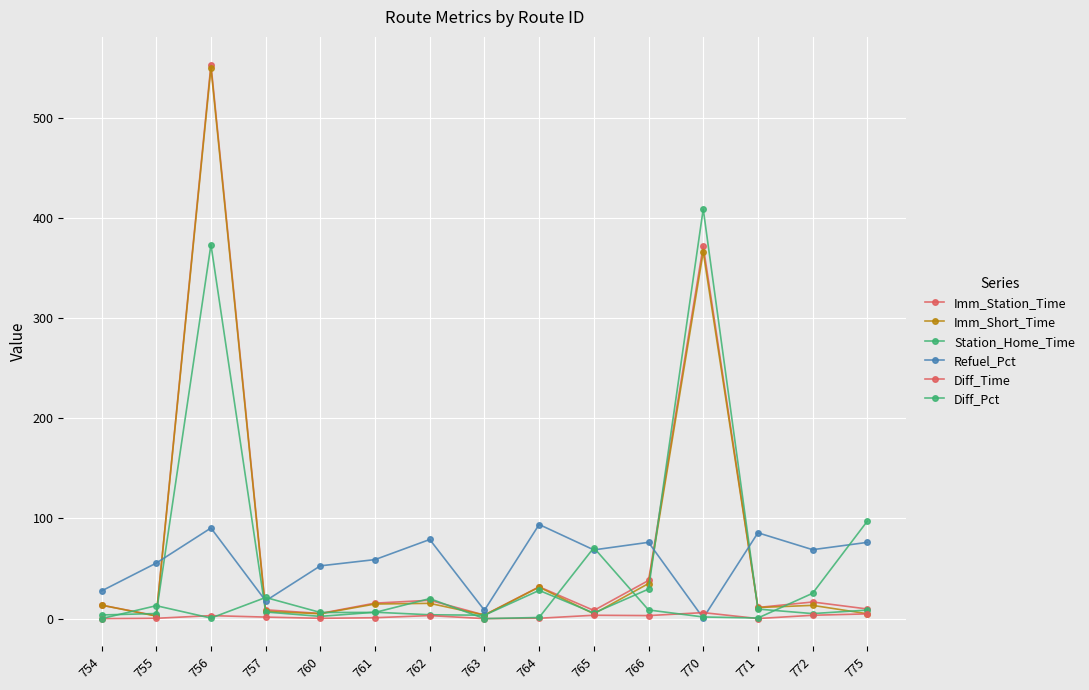

List the labels in order of Diff_Time value, smallest first.

754, 763, 771, 760, 755, 764, 761, 757, 756, 766, 762, 772, 765, 775, 770